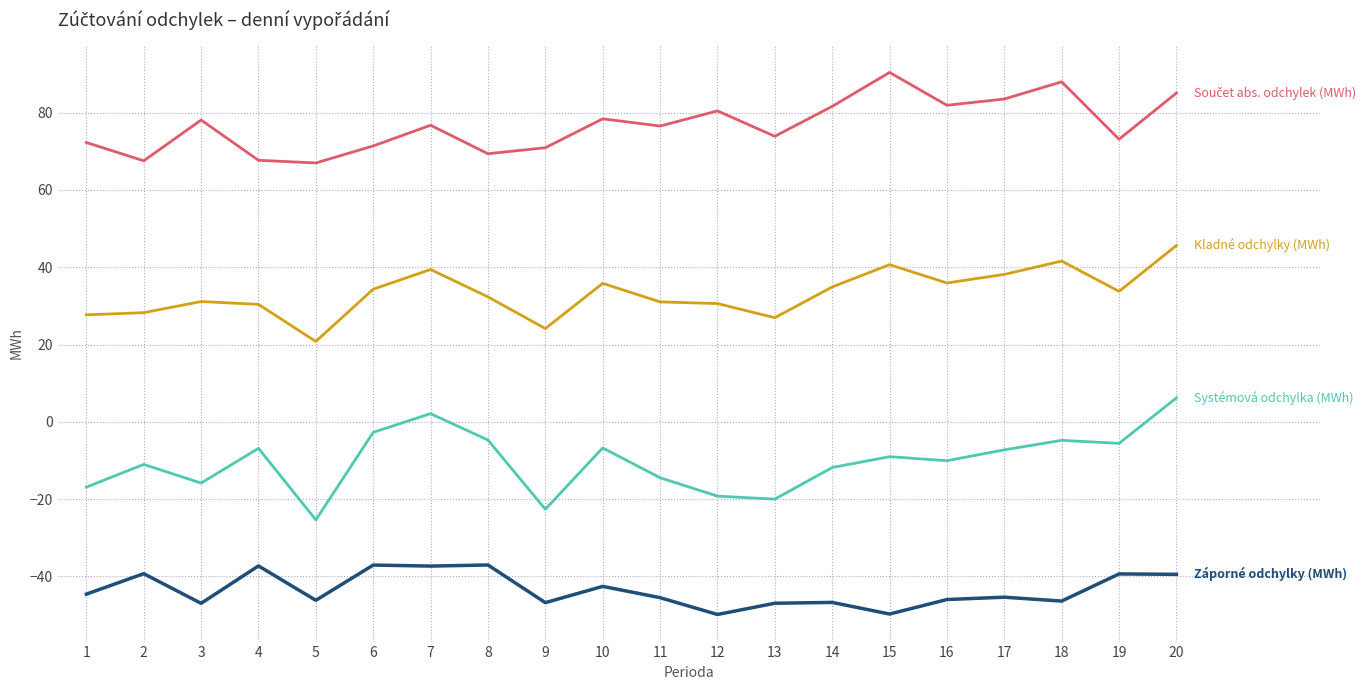

At which category is the sum across all series the highest?

20